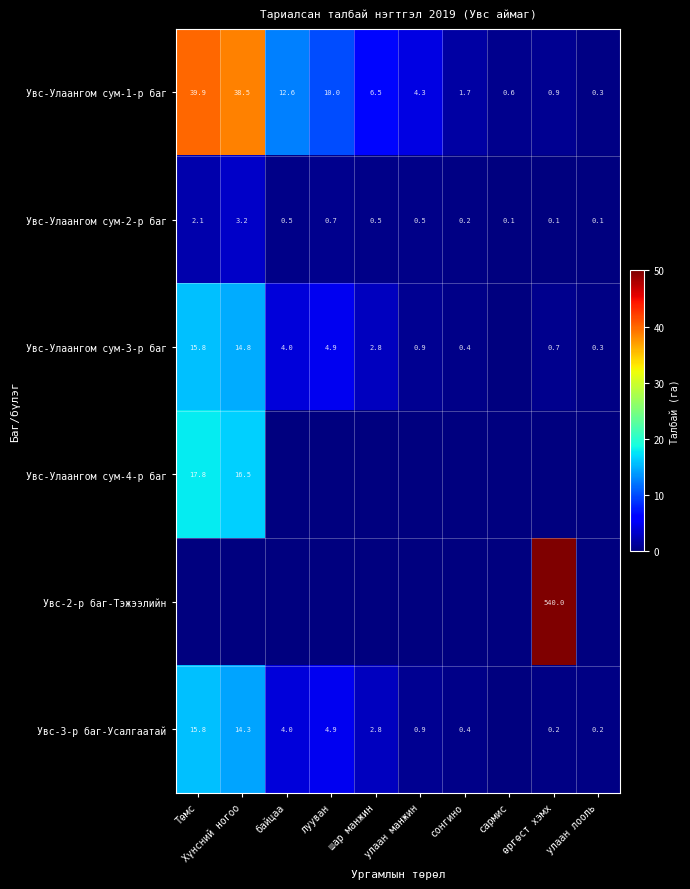

Is the value of Увс-Улаангом сум-1-р баг at лууван greater than the value of Увс-3-р баг-Усалгаатай at байцаа?

Yes